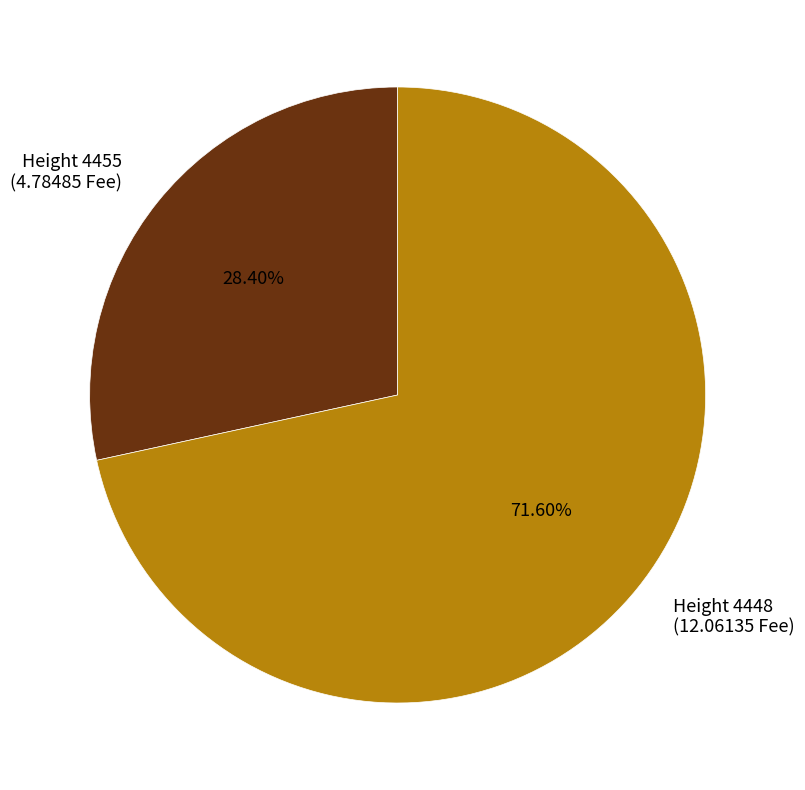

Does any single category account for the majority?

Yes